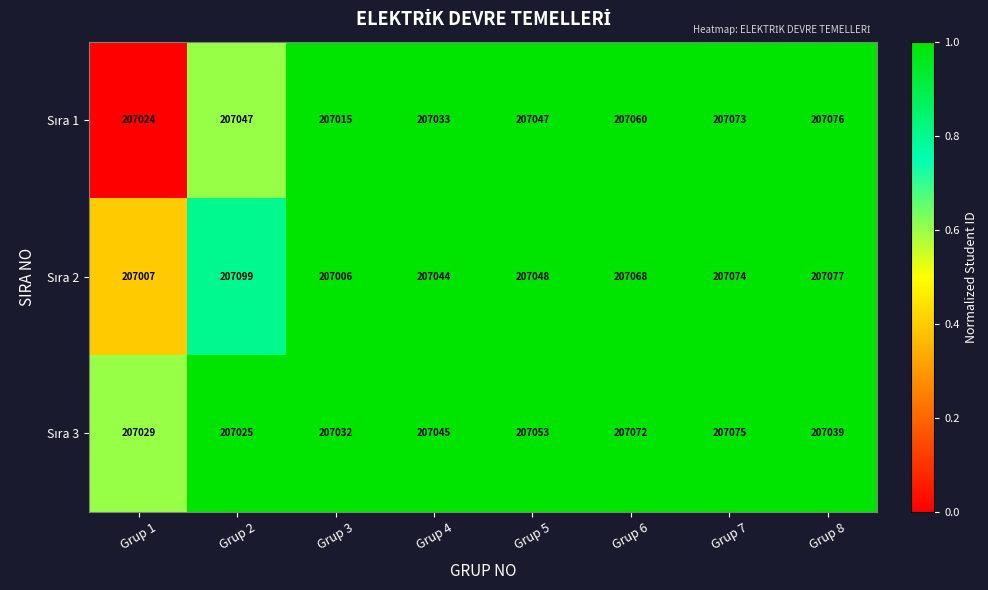

What is the difference between the highest and lowest values at Grup 8?

38